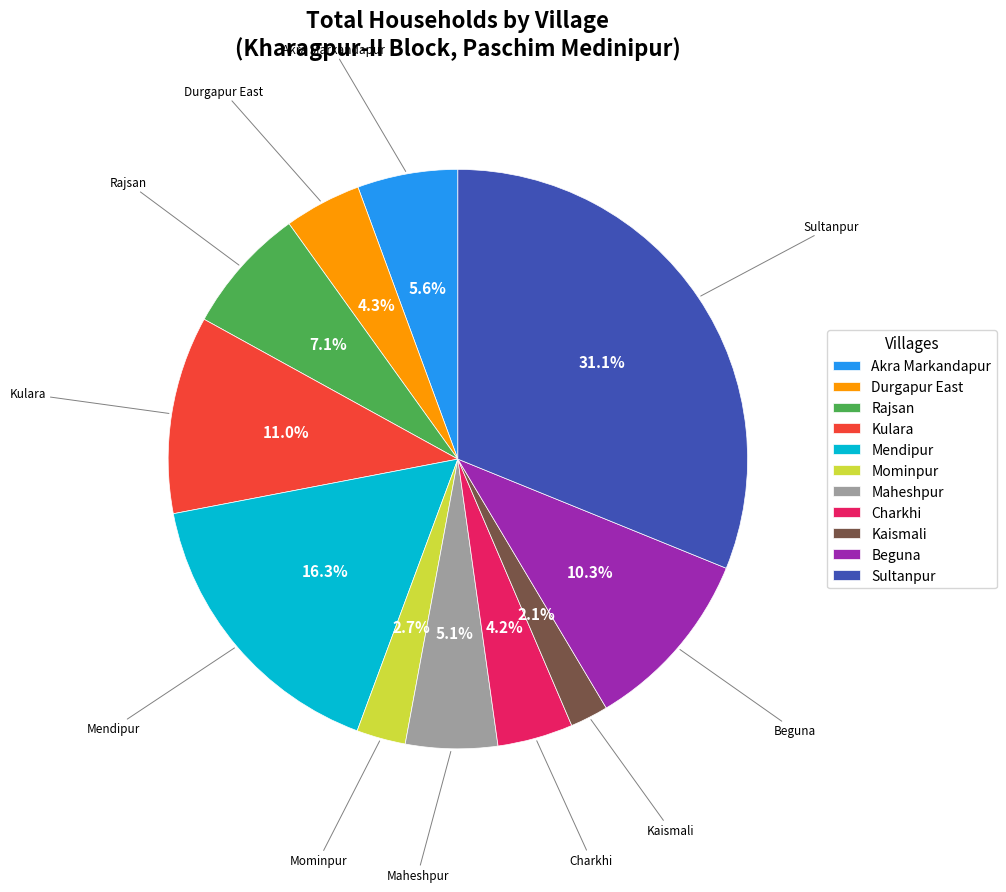

Is Mendipur the majority of the pie?

No